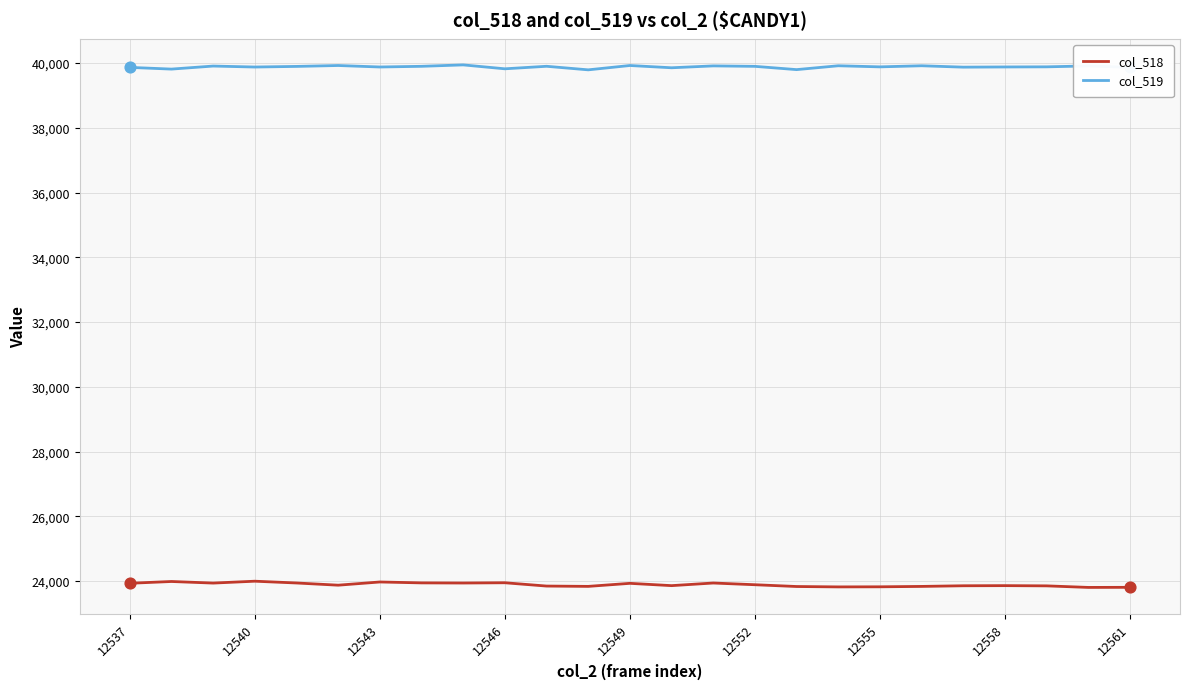

What is the minimum value for col_519?

39791